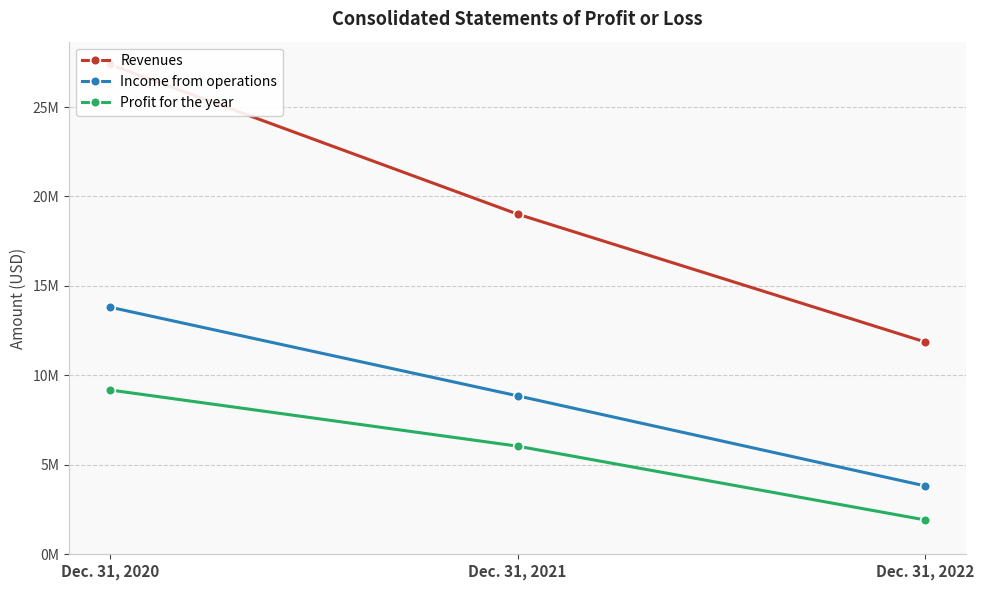

What are all the series names shown in the legend?

Revenues, Income from operations, Profit for the year